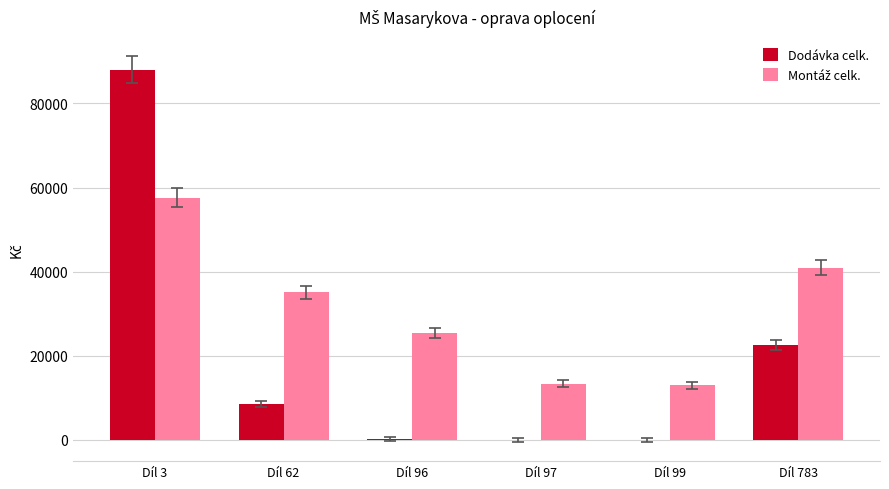

Count the number of categories in the chart.

6